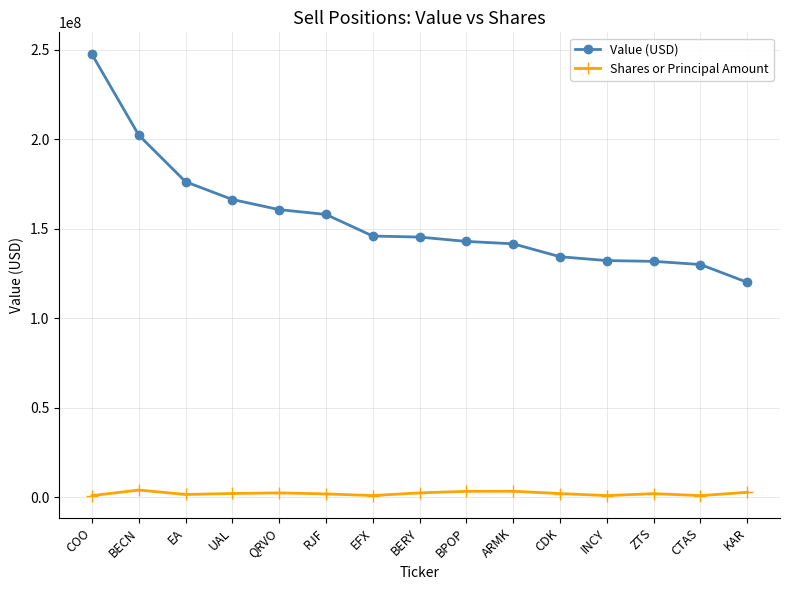

At which category is the sum across all series the highest?

COO